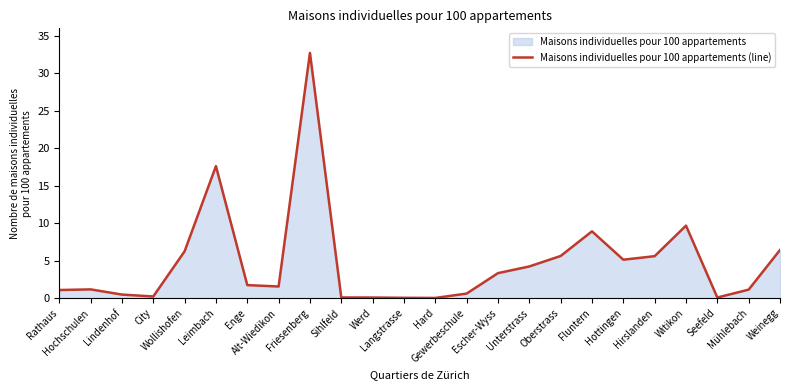

What position from the right is Unterstrass?

9